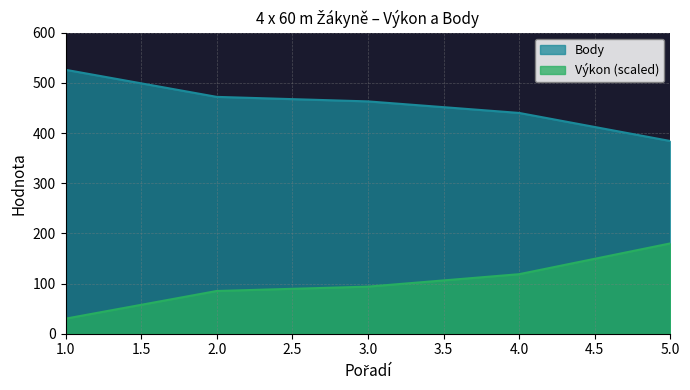

The value of Body at 2.0 is 472.0. True or false?

True